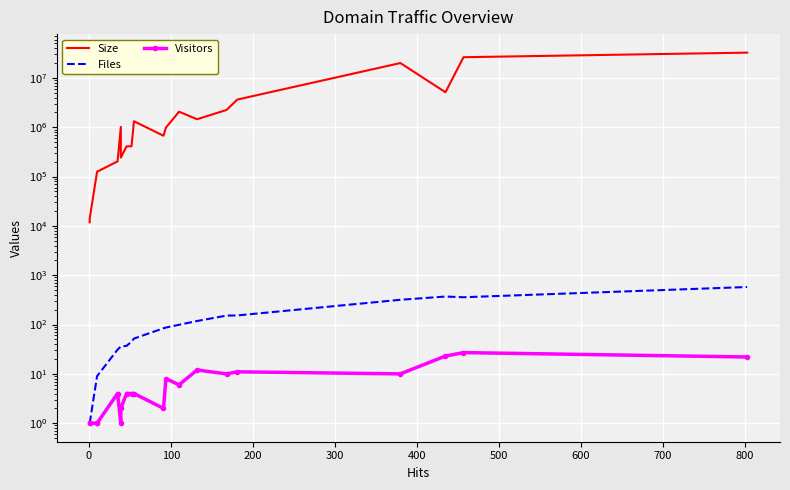

How many series are shown in this chart?

3